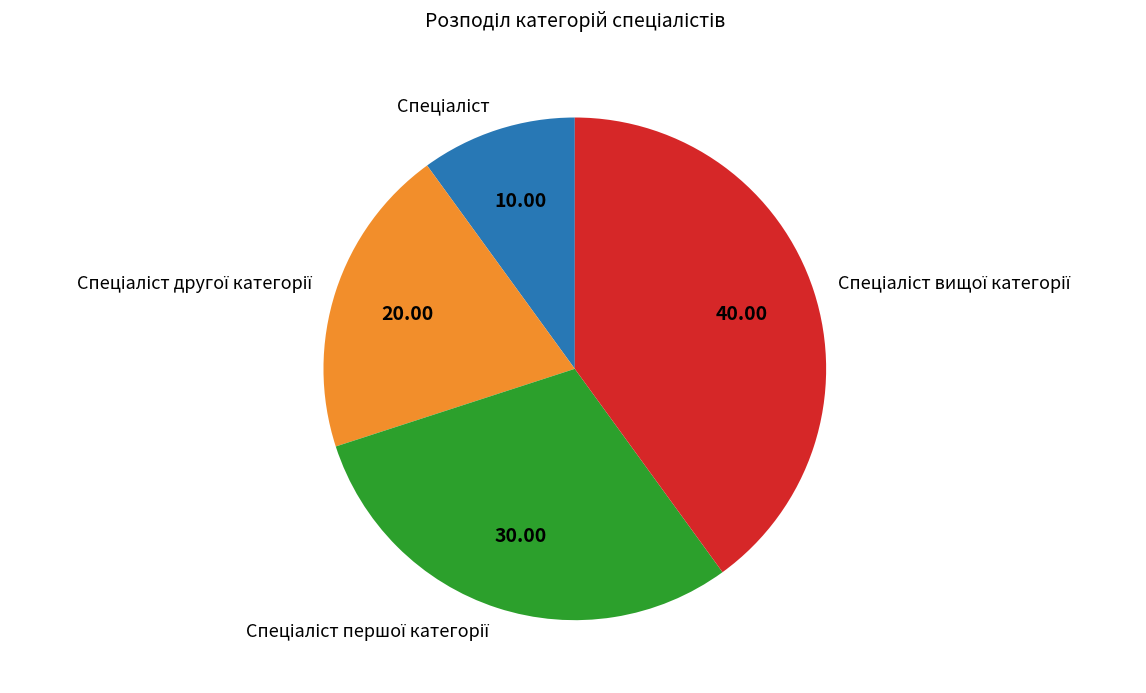

Does any single category account for the majority?

No